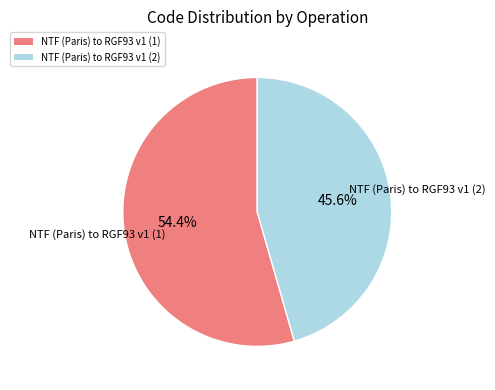

Rank the categories by value from highest to lowest.

NTF (Paris) to RGF93 v1 (1), NTF (Paris) to RGF93 v1 (2)